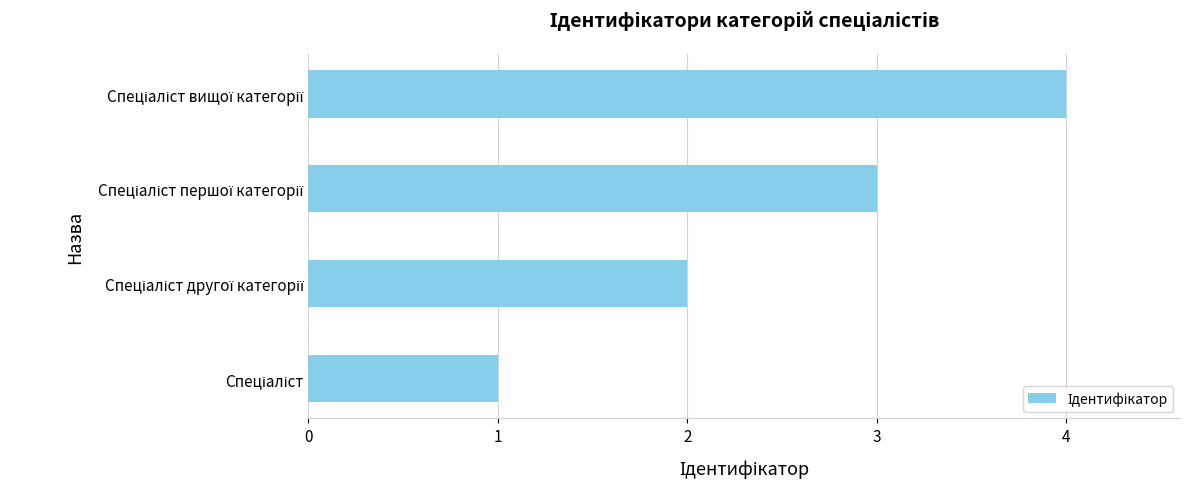

What is the greatest value displayed?

4